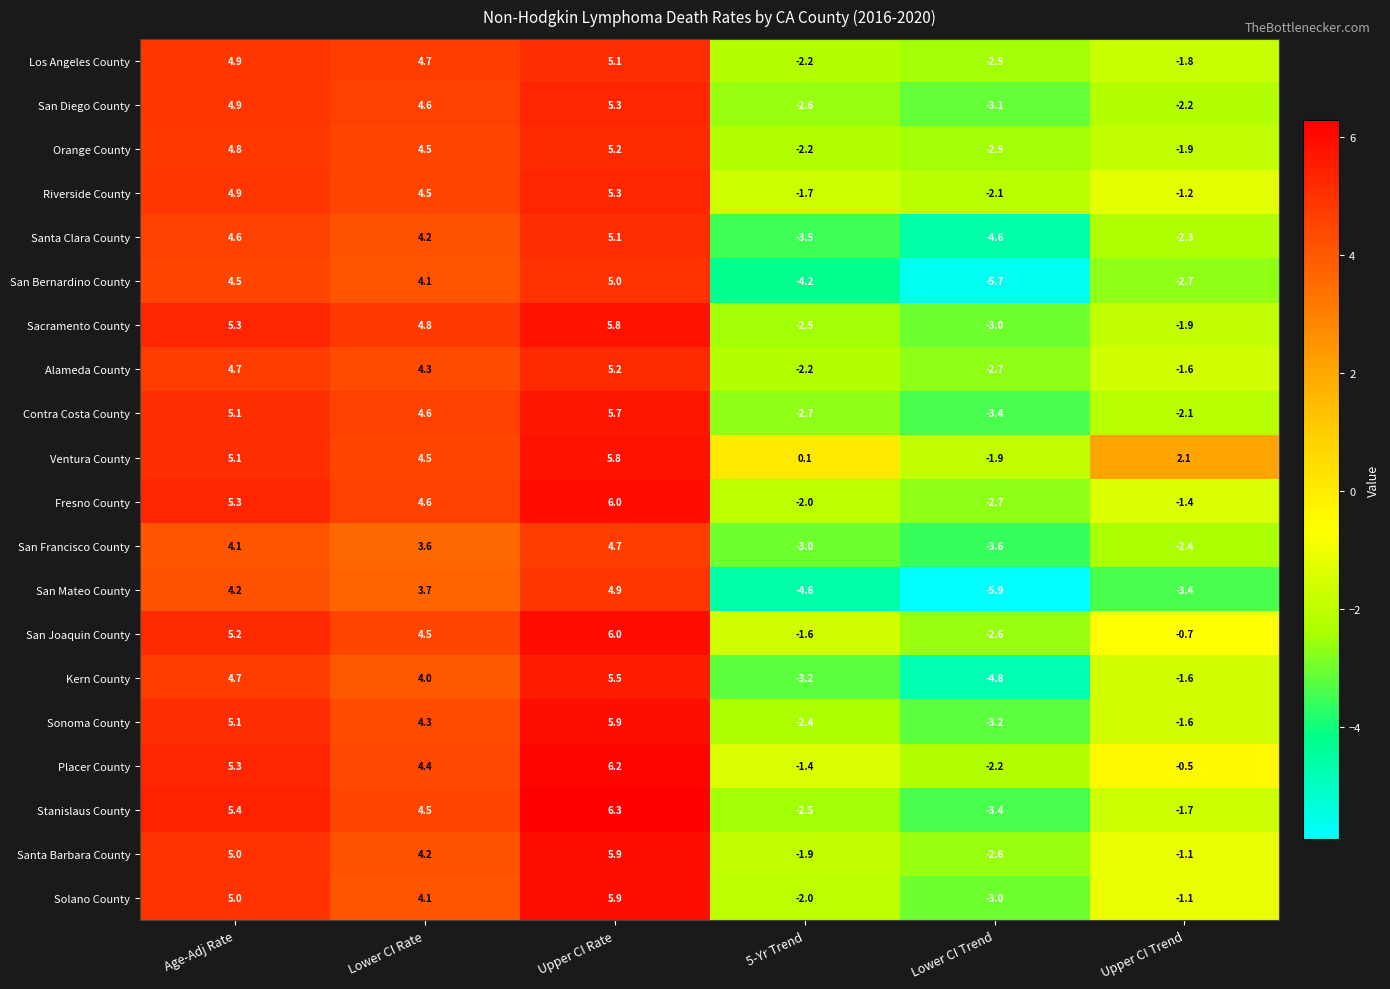

Which series has the largest total across all categories?

Ventura County